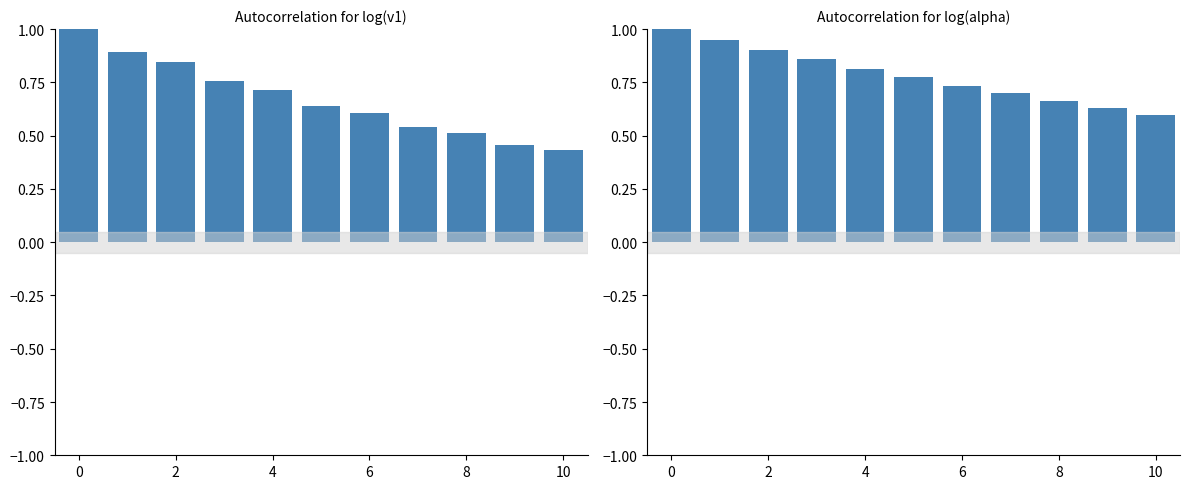

What is the greatest value displayed?

1.0